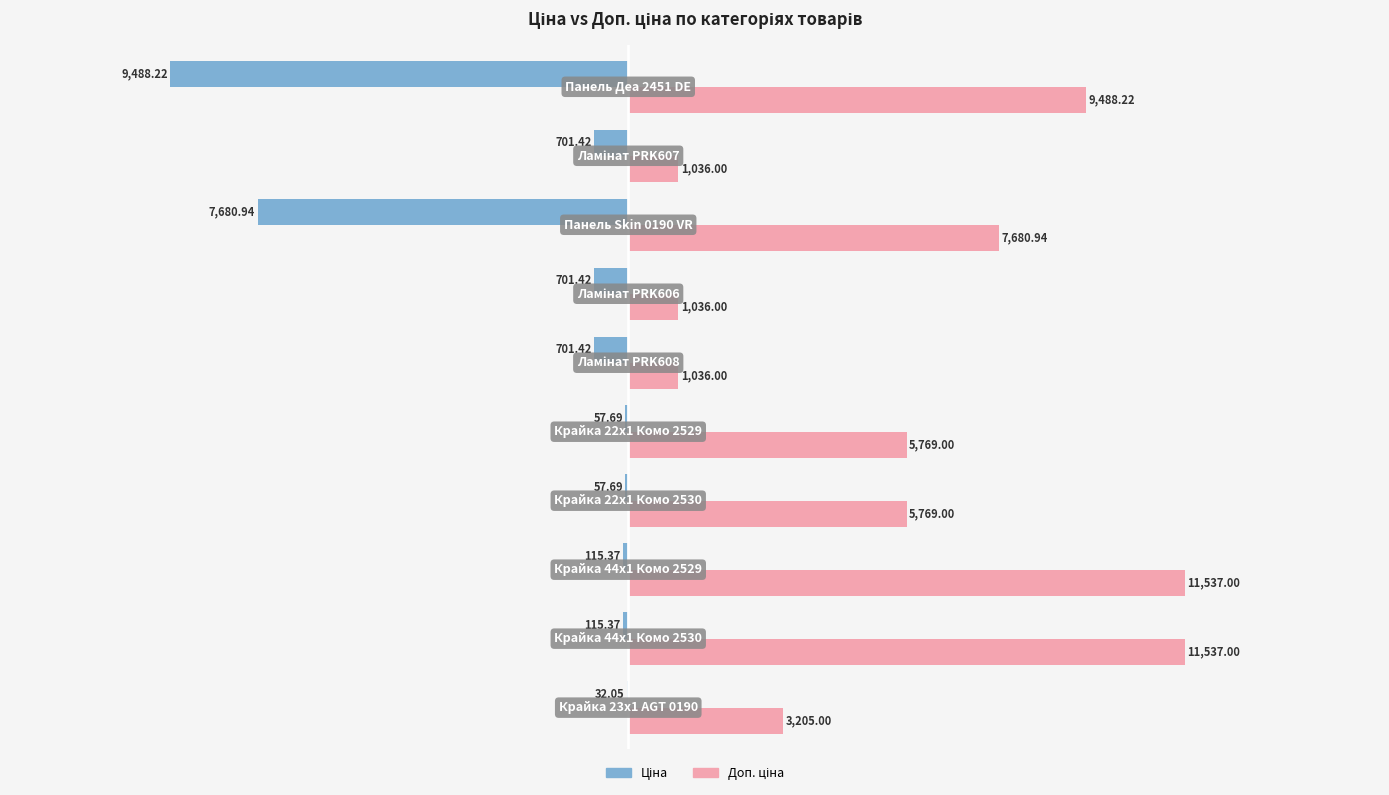

Rank the series by their maximum value, from lowest to highest.

Ціна, Доп. ціна